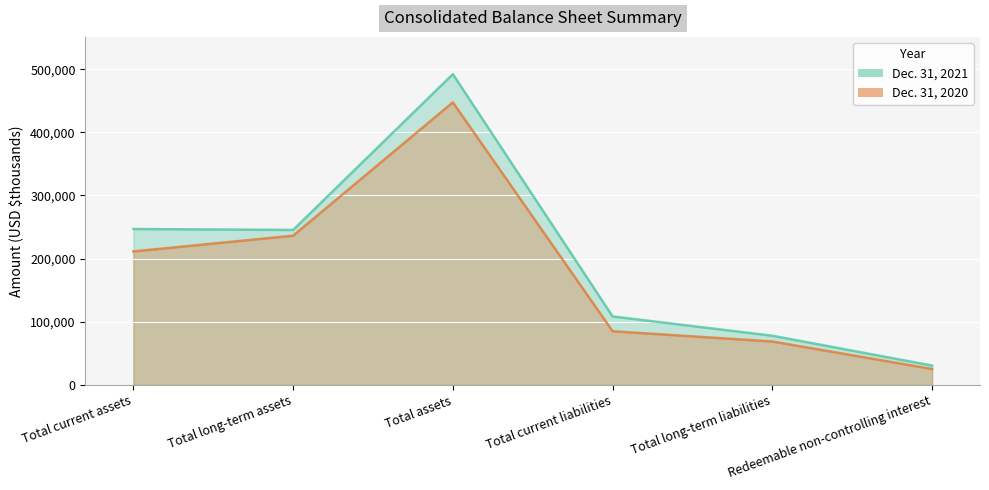

Which category has the lowest value in the Dec. 31, 2021 series?

Redeemable non-controlling interest